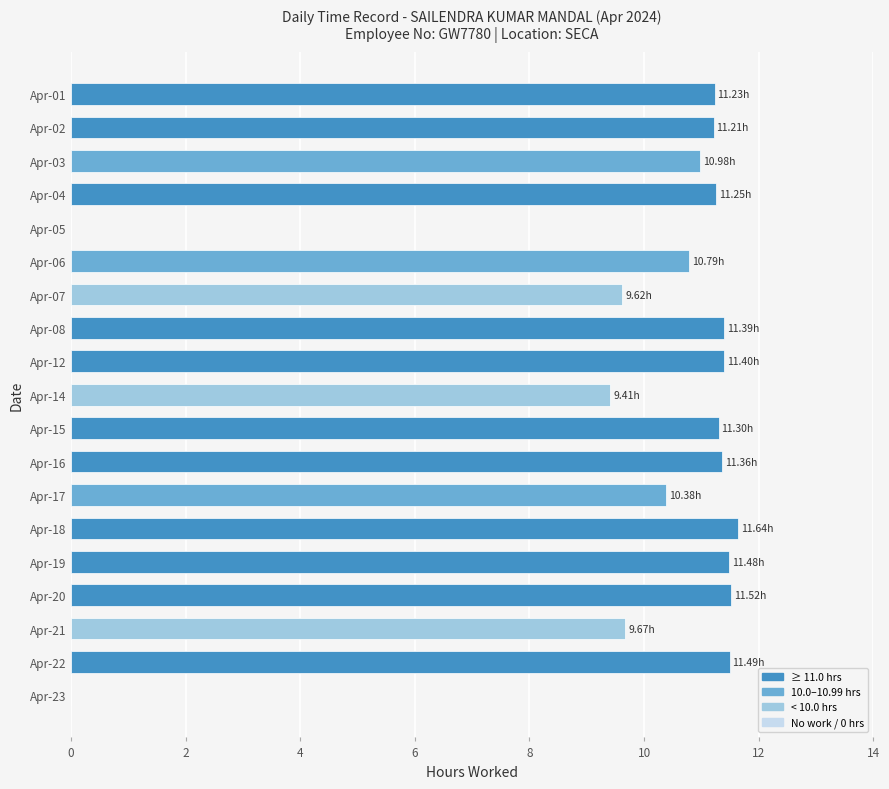

What is the sum of the values at Apr-04 and Apr-07?

20.9